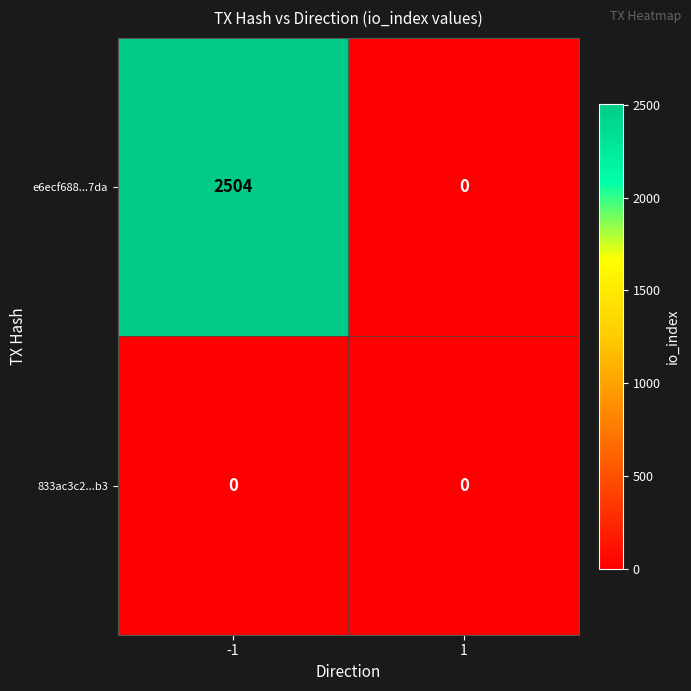

Rank the series at -1 from lowest to highest value.

833ac3c2...b3, e6ecf688...7da